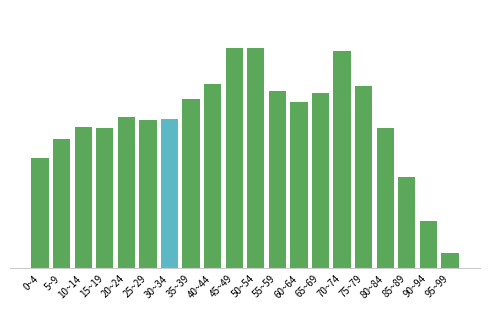

Which category has the highest value across all series?

45~49